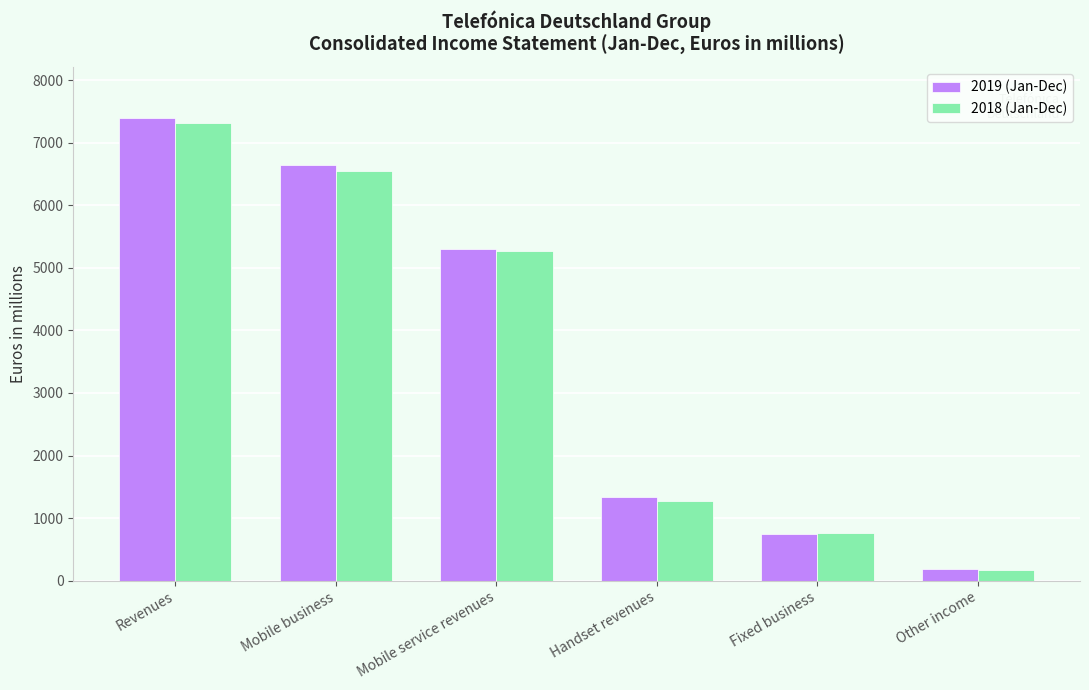

What is the label of the 6th bar from the left?

Other income